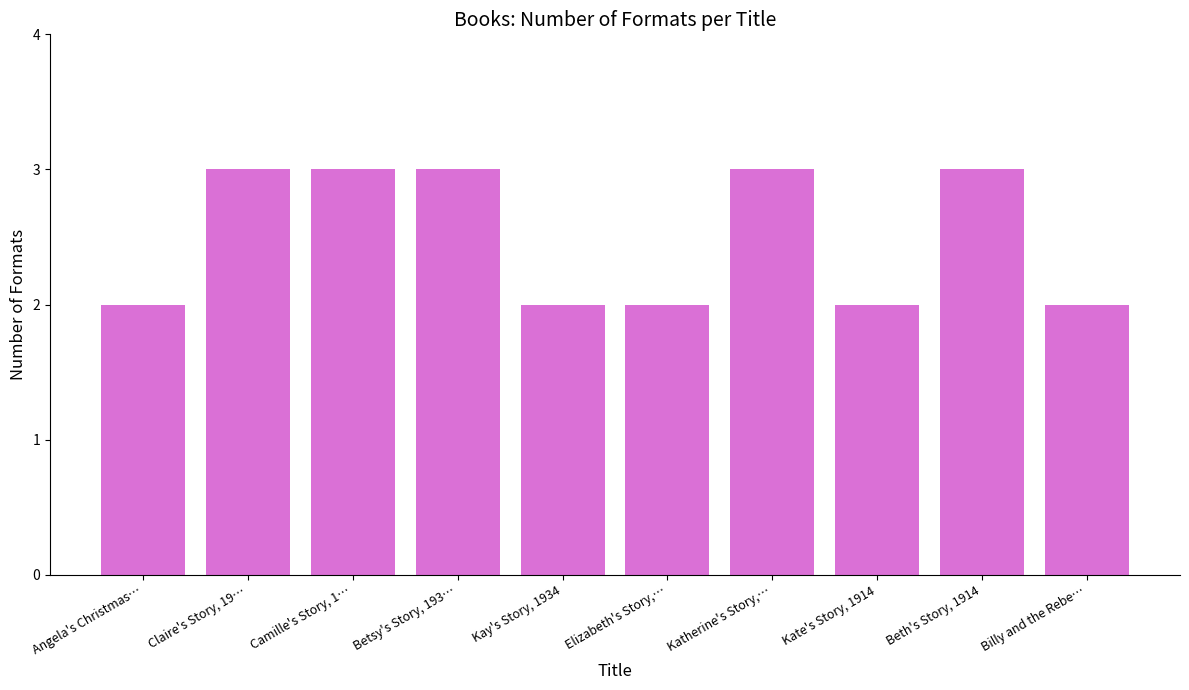

How many categories are shown in the chart?

10